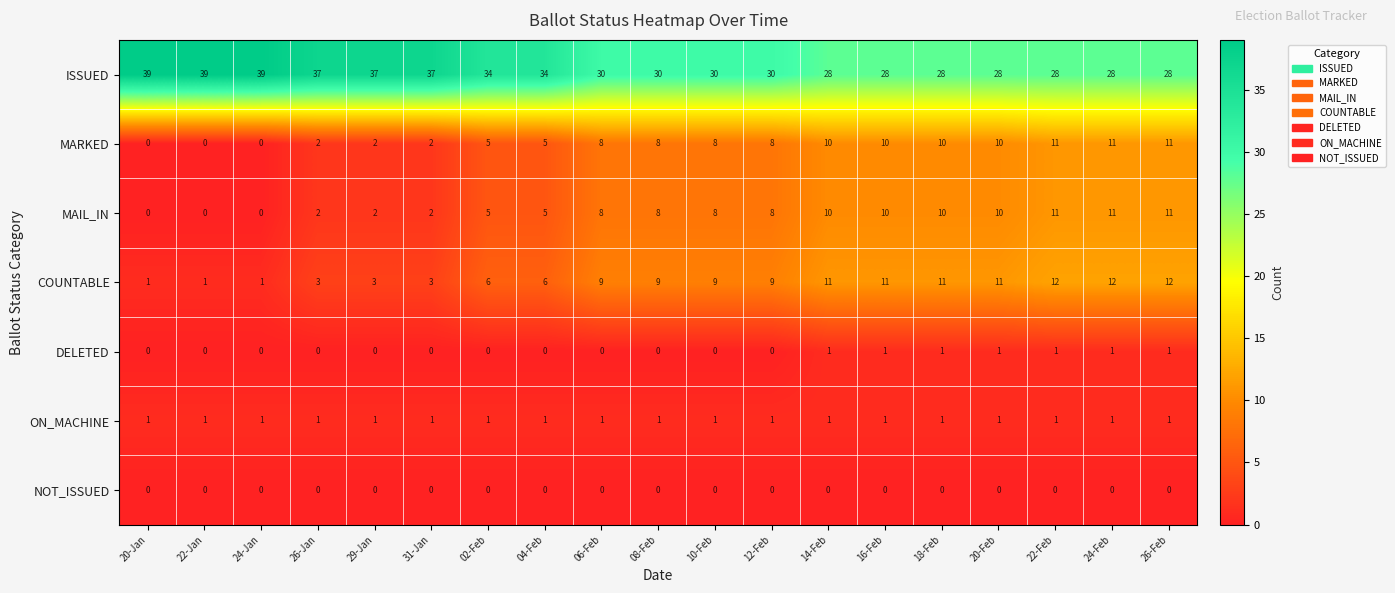

Read the MAIL_IN value at 10-Feb, to the nearest 5.

10